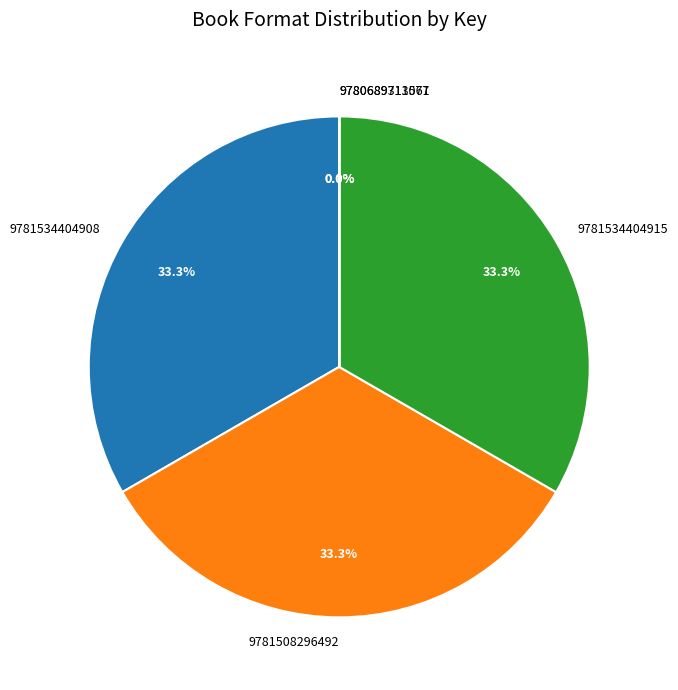

Is there any slice that represents more than half of the pie?

No